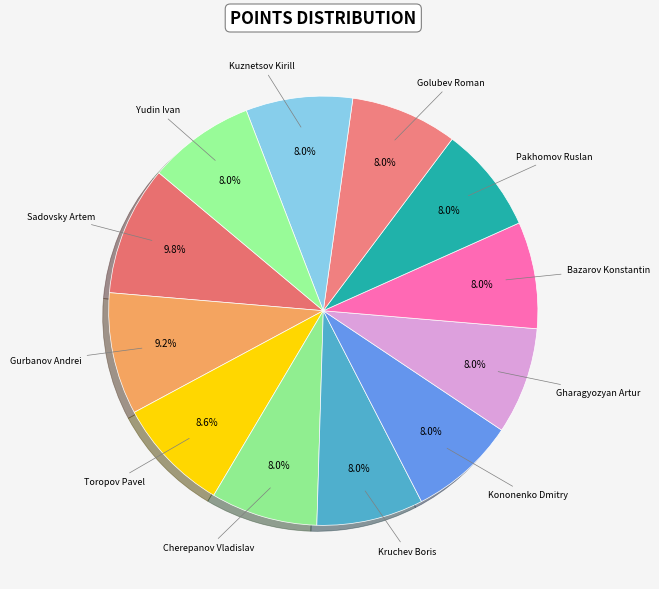

The Gharagyozyan Artur slice represents 8% of the pie. True or false?

True